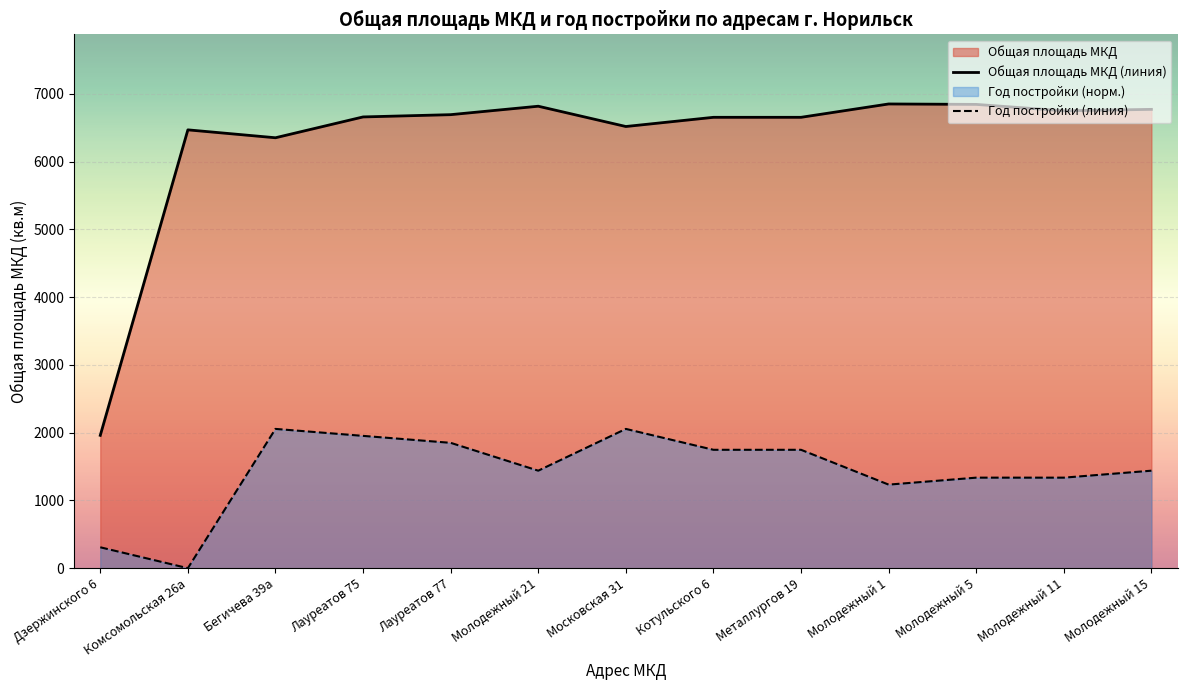

The value of Год постройки at Молодежный 1 is 1232.9. True or false?

True